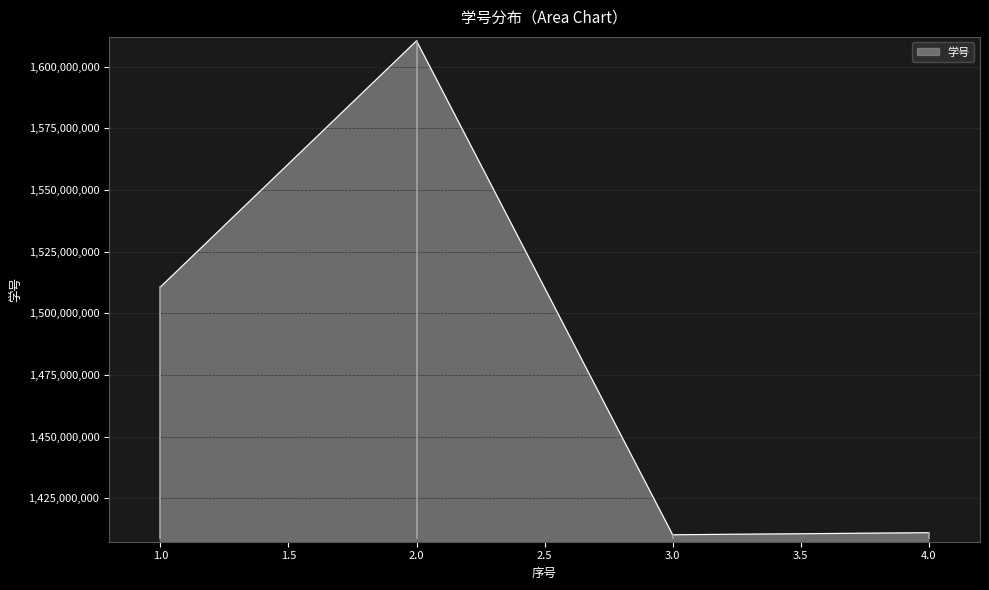

Is it true that the value at 1.0 is 854418560?

False